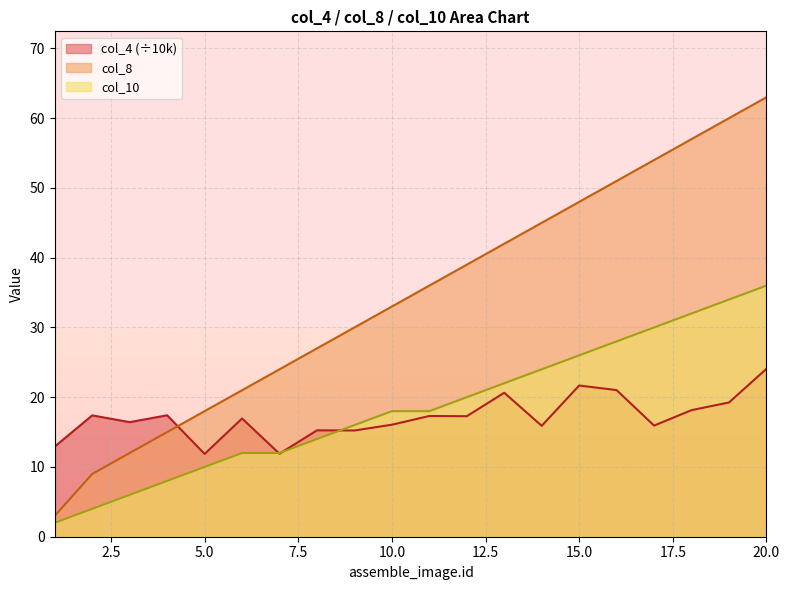

What are all the series names shown in the legend?

col_4 (÷10k), col_8, col_10